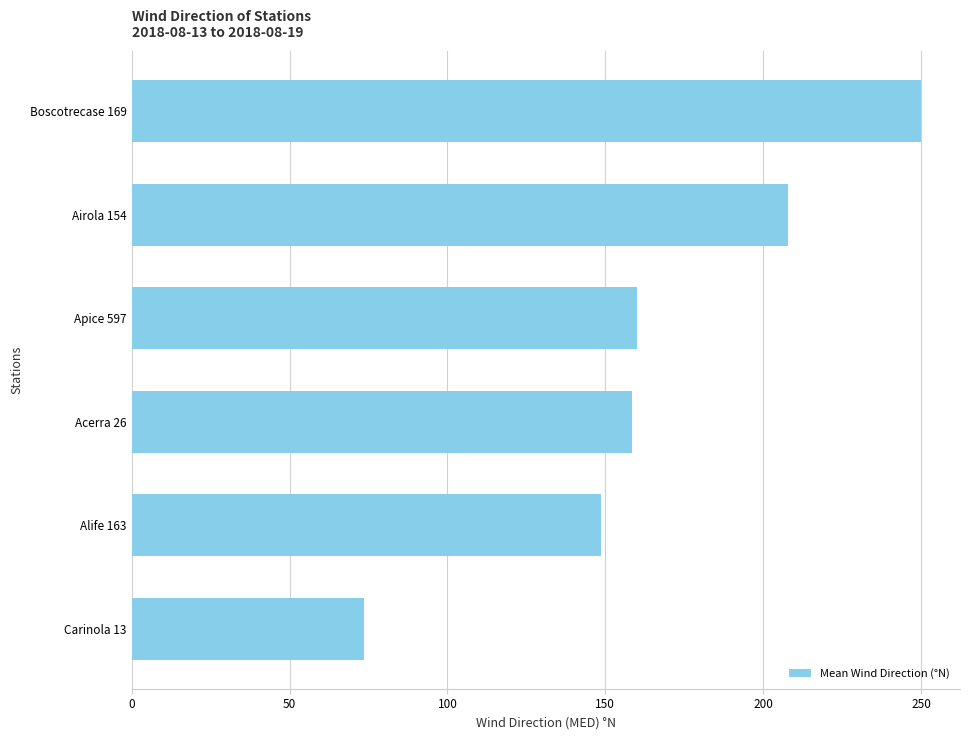

The value at Carinola 13 is 73.7. True or false?

True